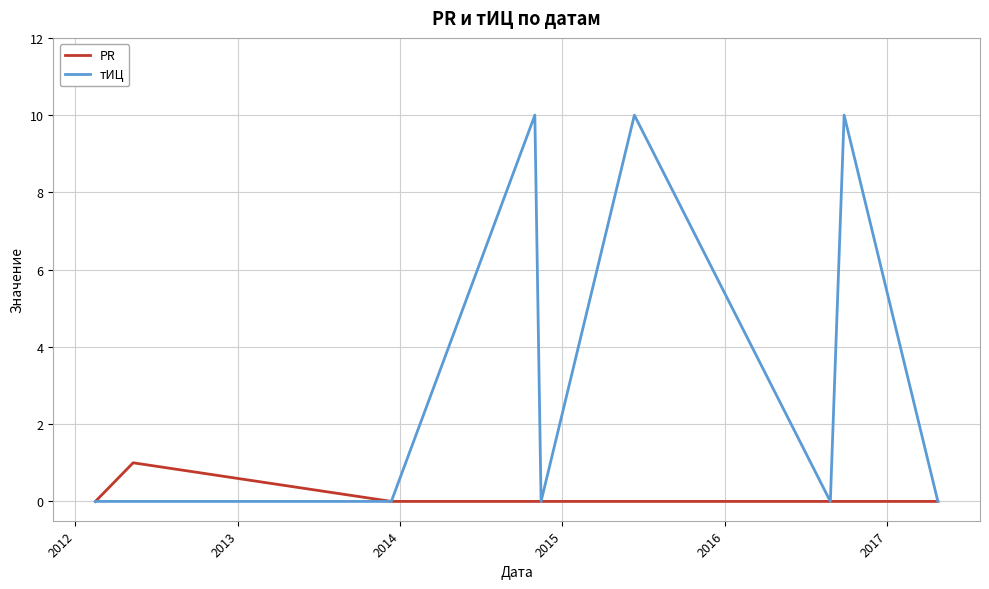

List the series in order of their peak value, lowest first.

PR, тИЦ